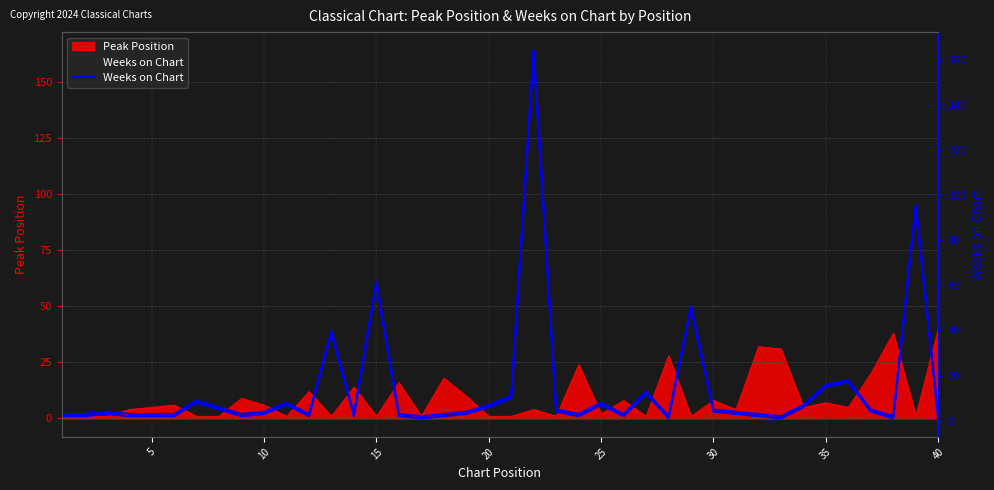

Is it true that the value at 5 is 3?

False